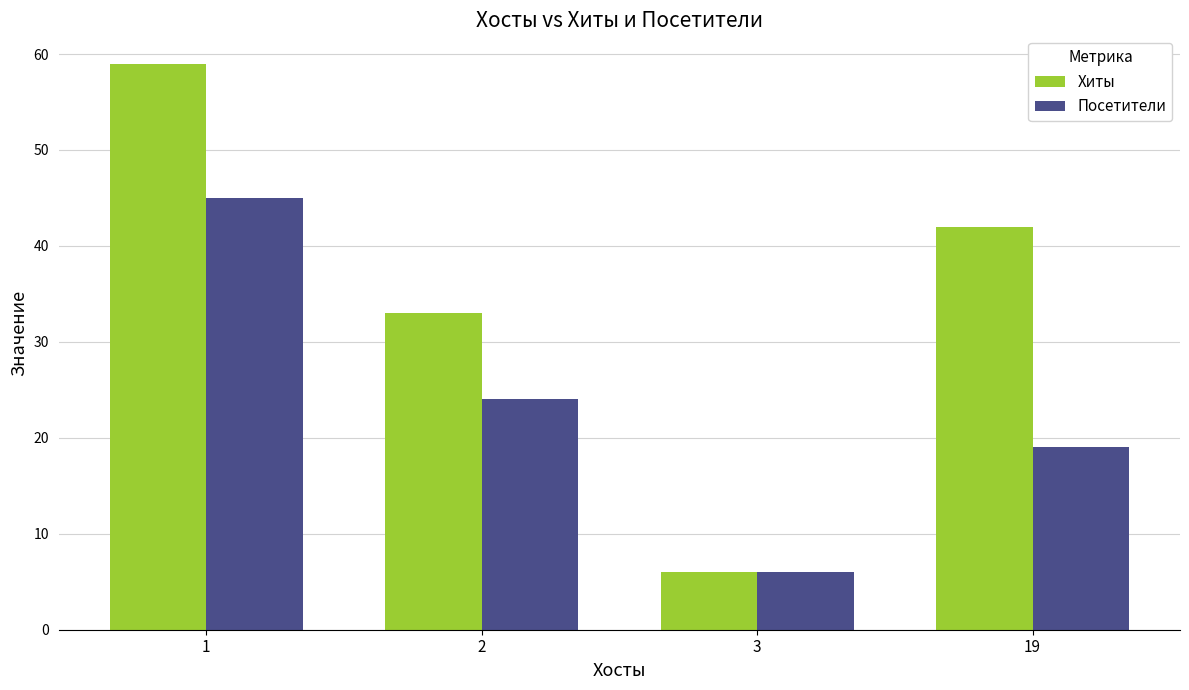

Reading left to right, extract all data points from this chart.

Хиты: 59	33	6	42
Посетители: 45	24	6	19